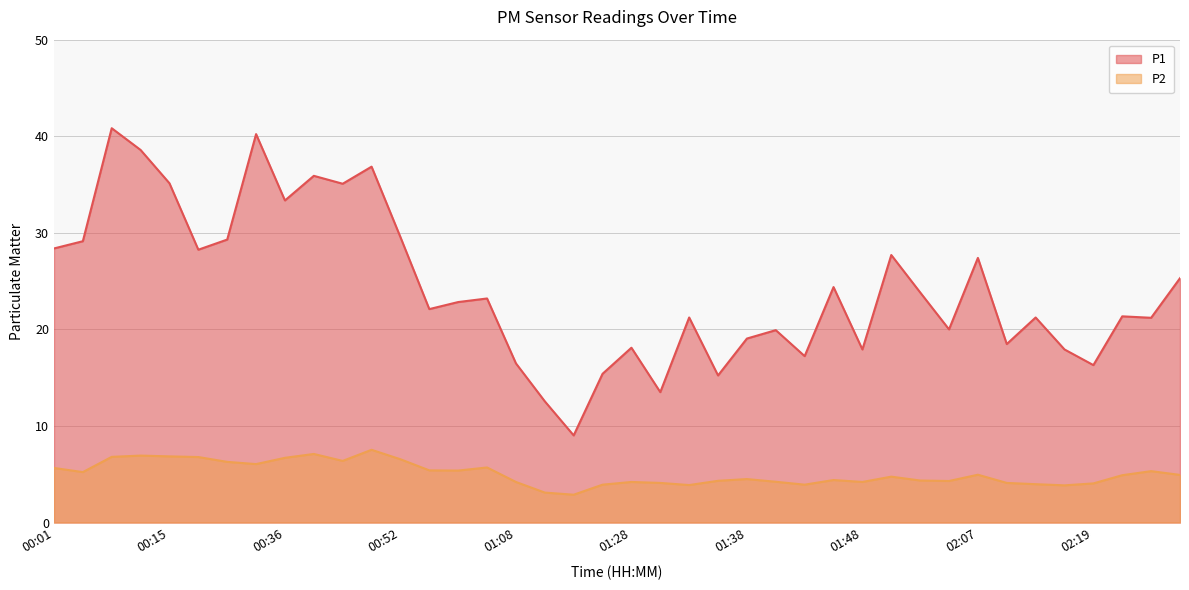

What is the label of the 21st point from the right?

01:22